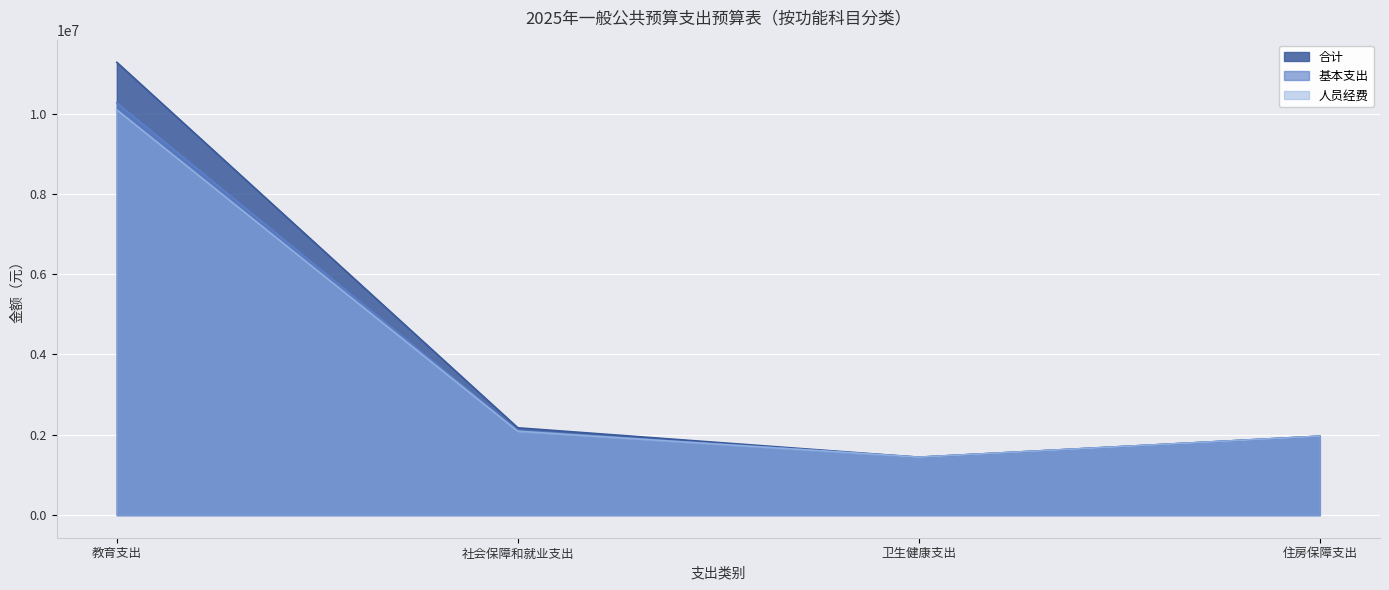

What is the difference between the second highest and second lowest values in the 基本支出 series?

133789.8